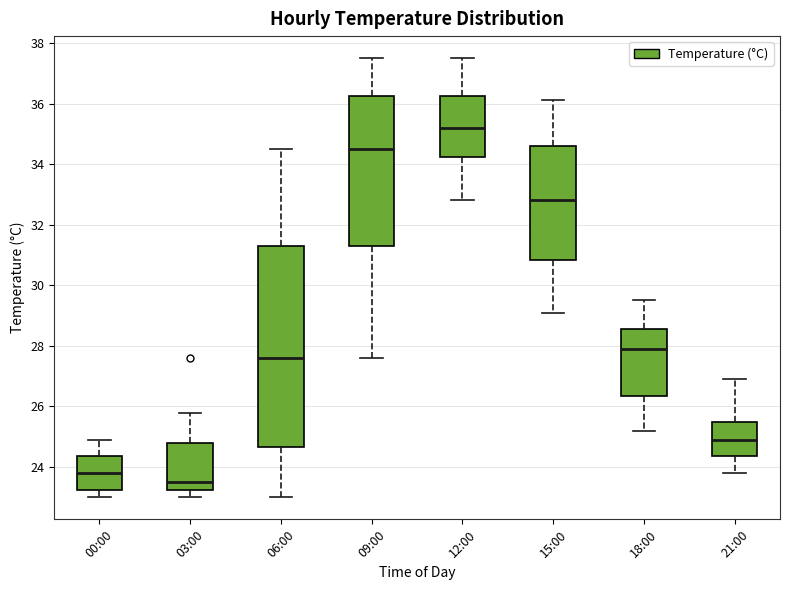

Comparing the boxes themselves (not the whiskers), which one is the tallest?

06:00